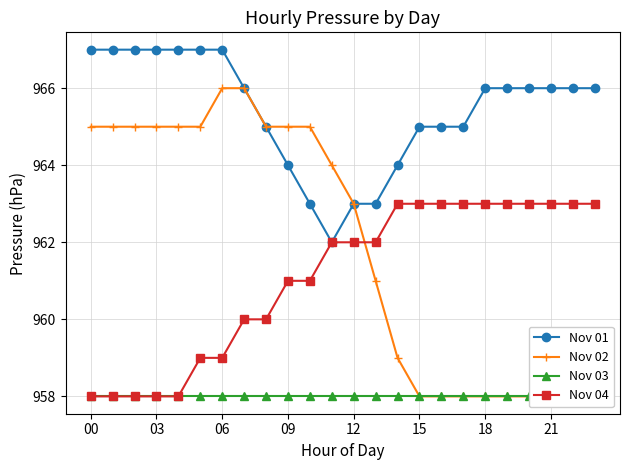

How many times do Nov 02 and Nov 04 cross each other?

1